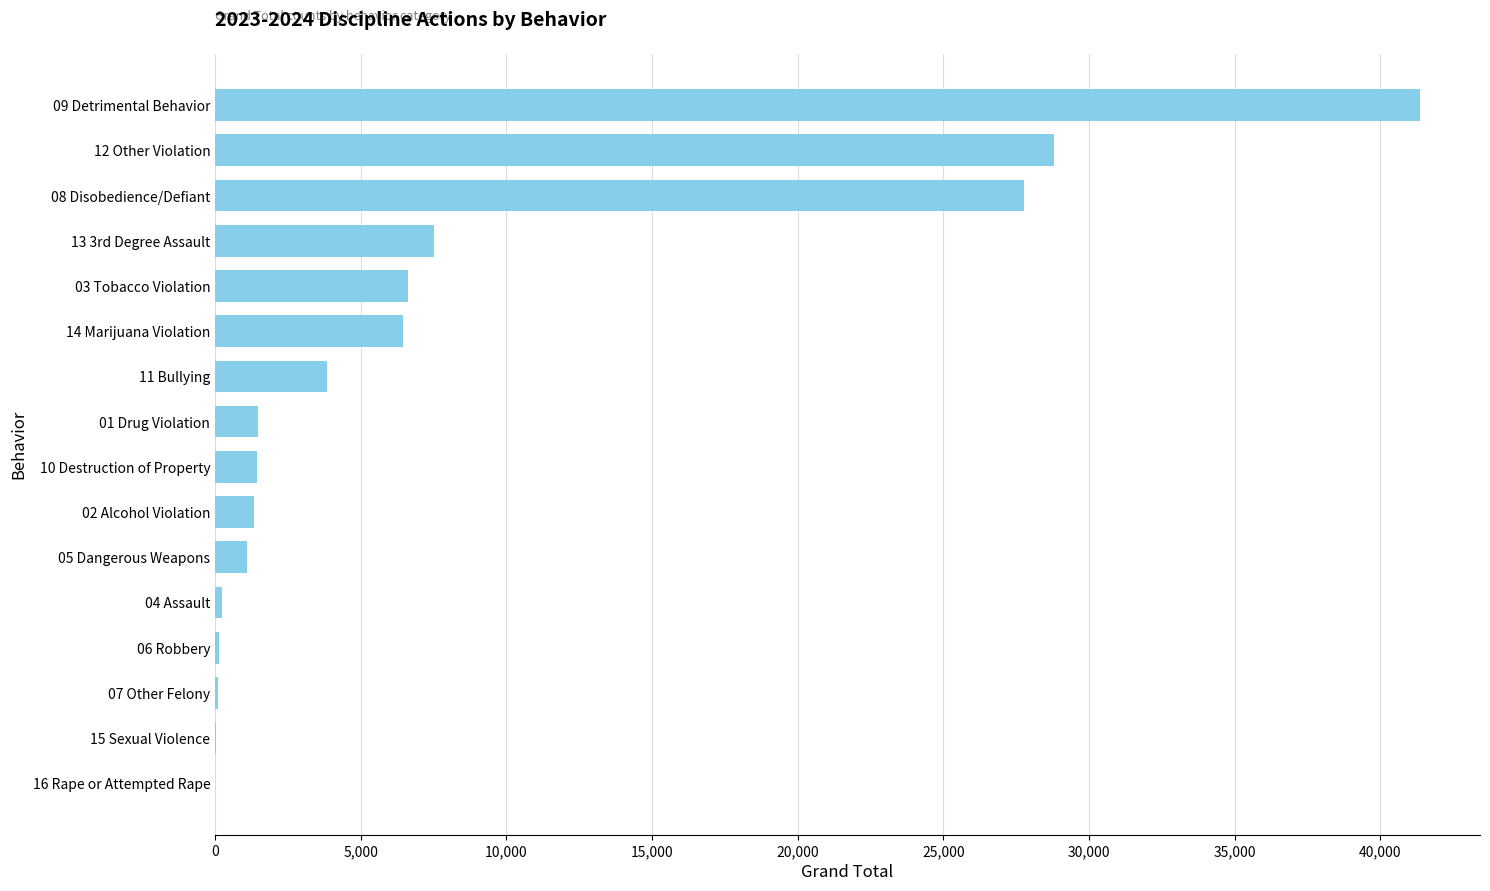

Count the number of data series in this chart.

1